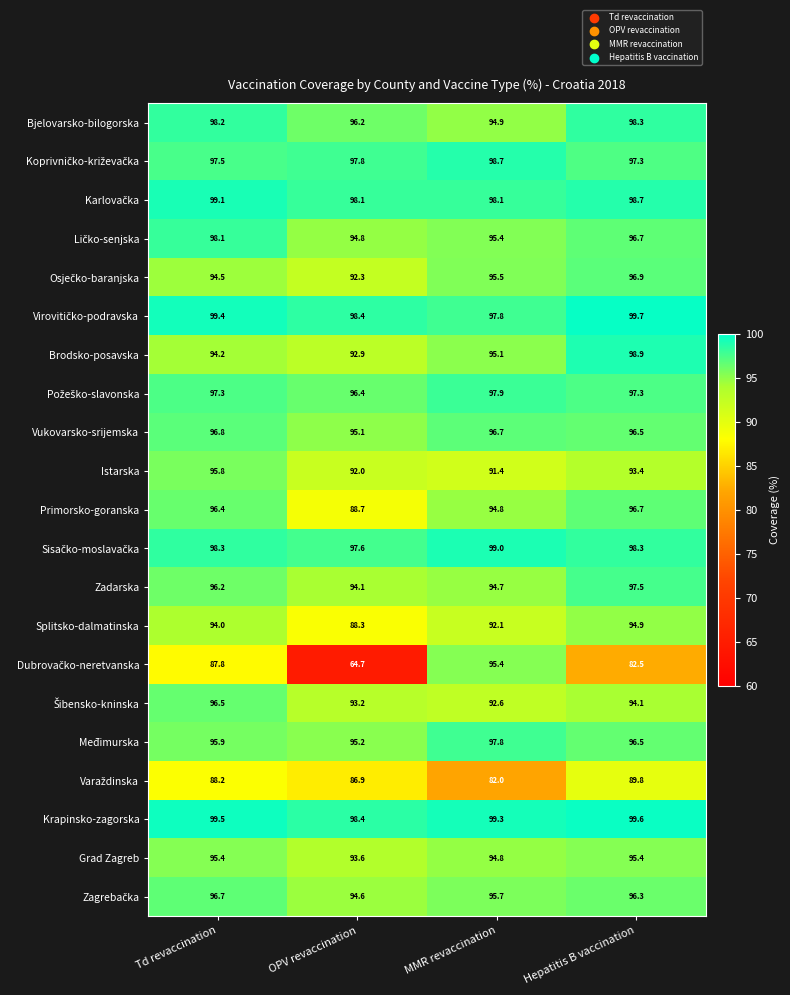

Rank the categories by Vukovarsko-srijemska value from lowest to highest.

OPV revaccination, Hepatitis B vaccination, MMR revaccination, Td revaccination